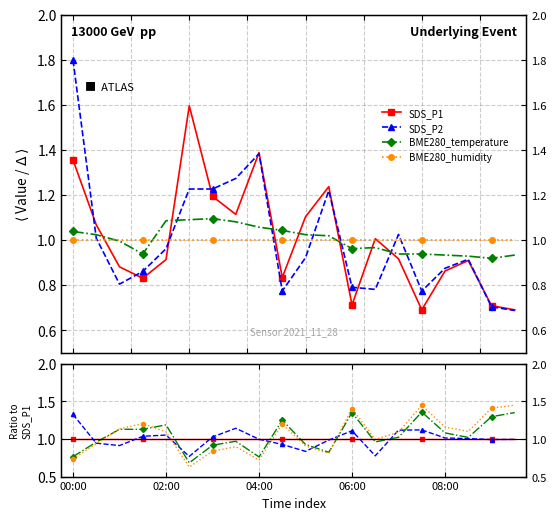

True or false: BME280_humidity has more than 2 points higher than both neighbors.

True